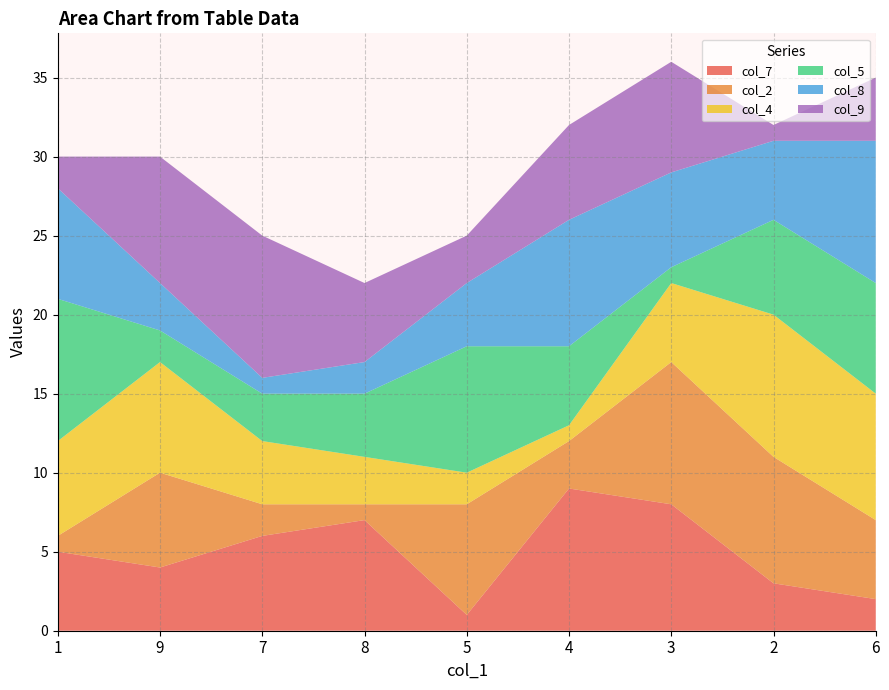

Reading right to left, list all the values displayed in this chart.

col_7: 6=2	2=3	3=8	4=9	5=1	8=7	7=6	9=4	1=5
col_2: 6=5	2=8	3=9	4=3	5=7	8=1	7=2	9=6	1=1
col_4: 6=8	2=9	3=5	4=1	5=2	8=3	7=4	9=7	1=6
col_5: 6=7	2=6	3=1	4=5	5=8	8=4	7=3	9=2	1=9
col_8: 6=9	2=5	3=6	4=8	5=4	8=2	7=1	9=3	1=7
col_9: 6=4	2=1	3=7	4=6	5=3	8=5	7=9	9=8	1=2